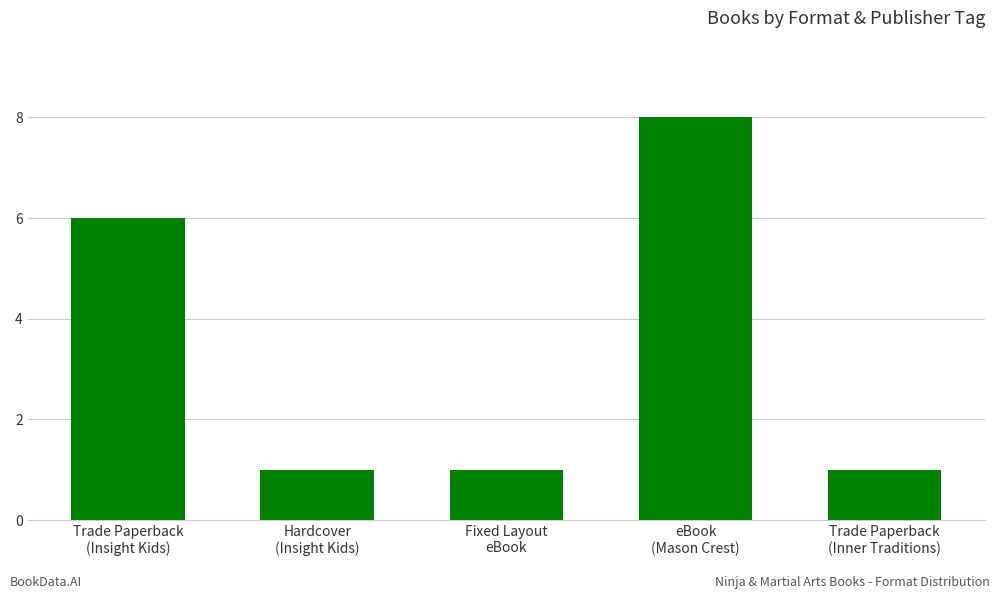

What is the value of the 2nd bar from the left?

1